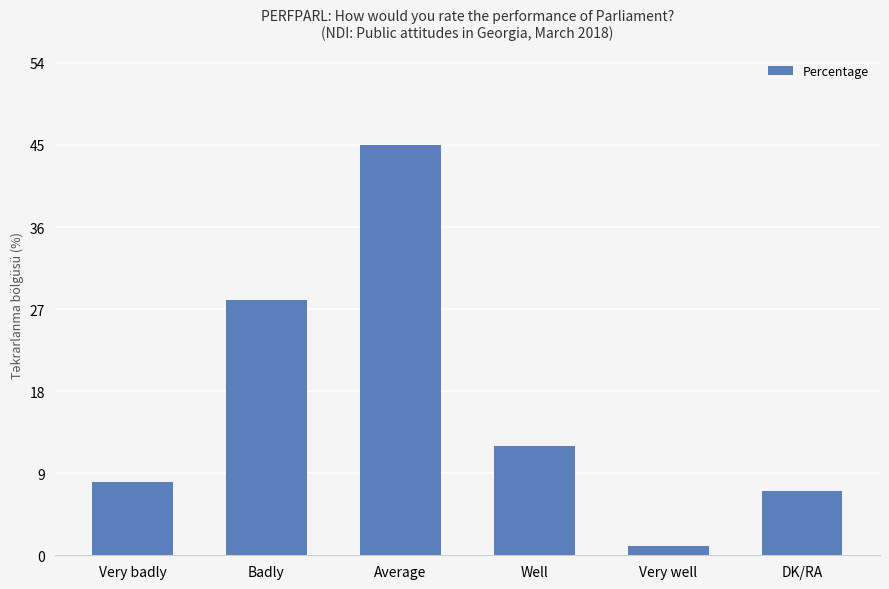

What is the difference between the maximum and minimum values?

44